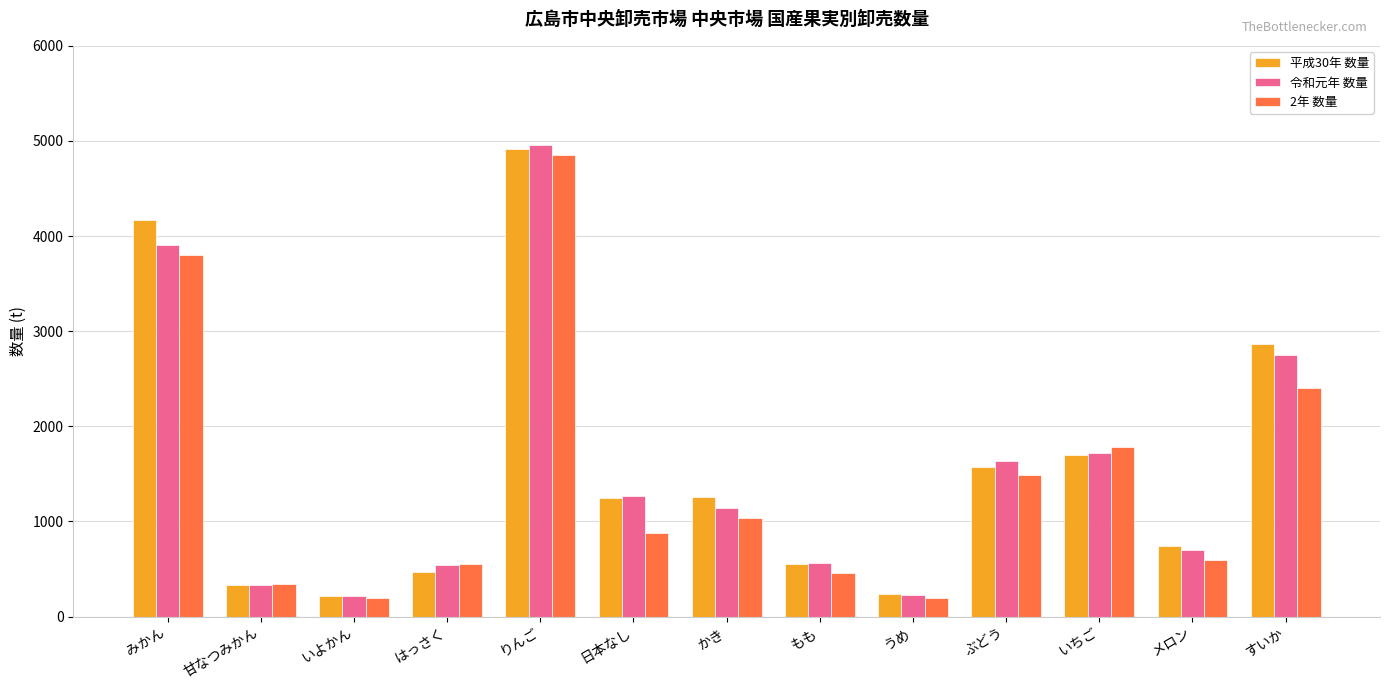

What is the minimum value shown in the chart?

192